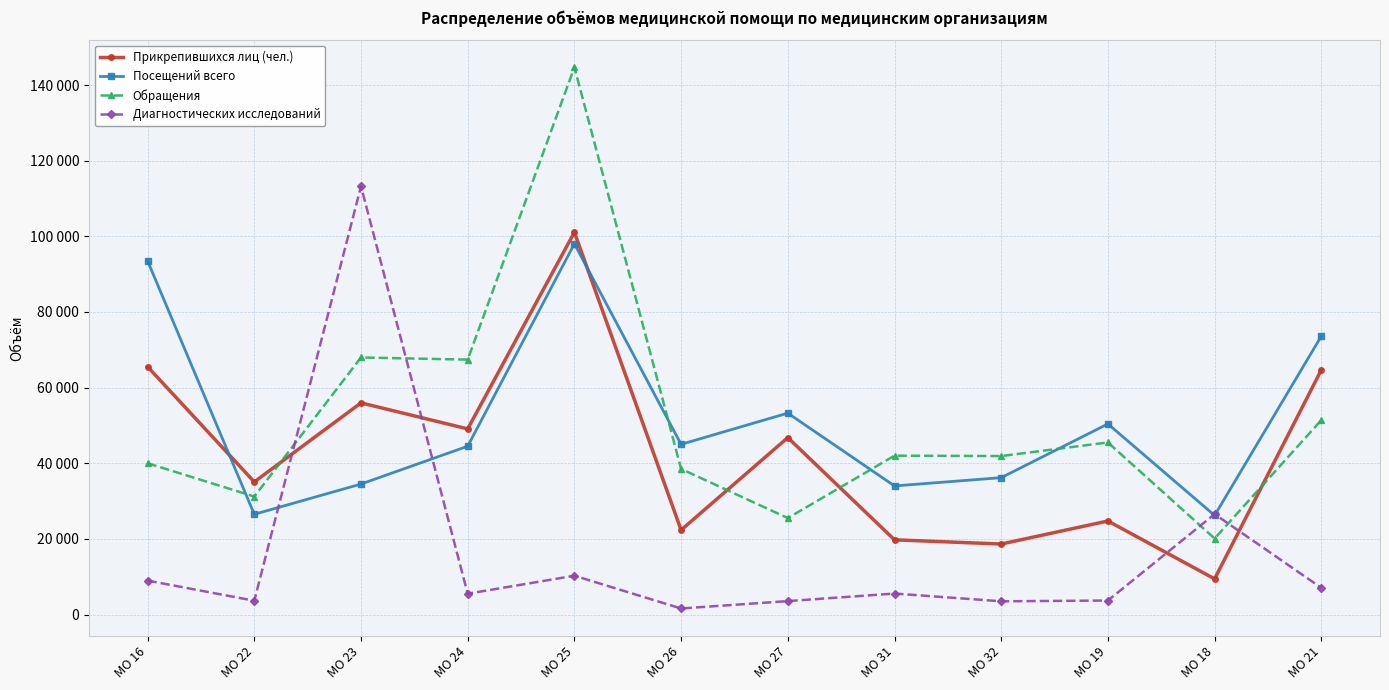

After their last crossing, which series has the higher values: Прикрепившихся лиц (чел.) or Диагностических исследований?

Прикрепившихся лиц (чел.)